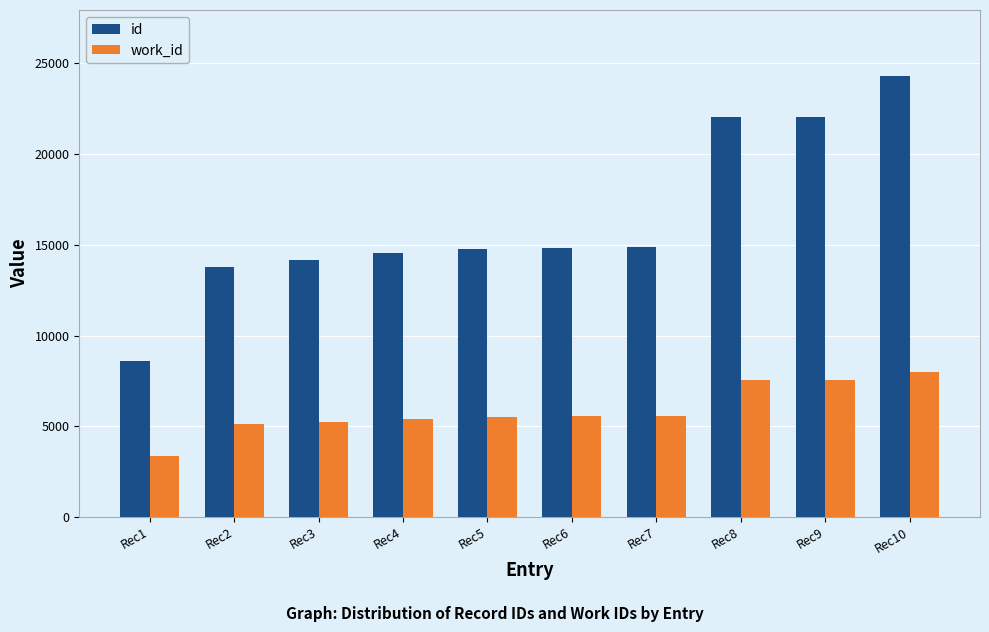

Are the bars horizontal?

No